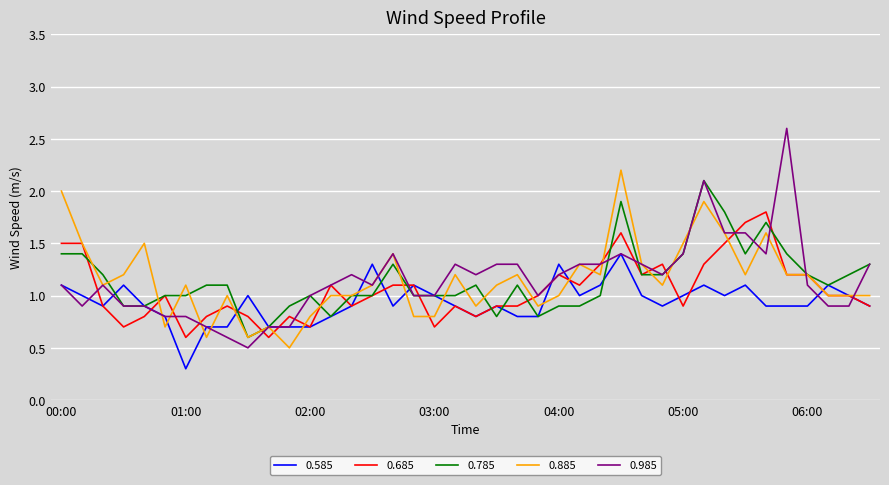

What is the greatest value displayed?

2.6